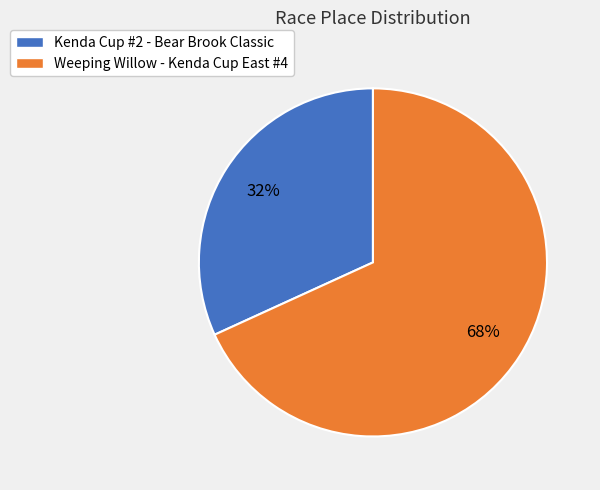

What is the smallest slice in the pie chart?

Kenda Cup #2 - Bear Brook Classic